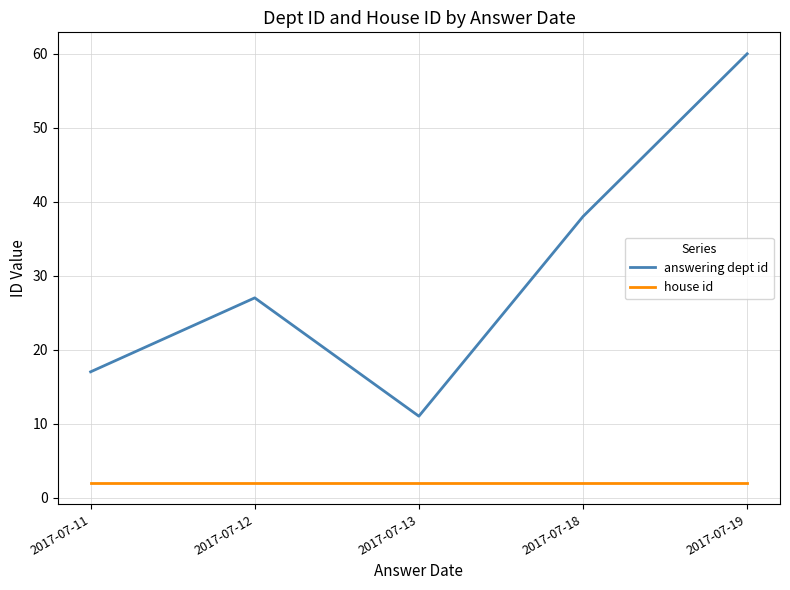

True or false: answering dept id and house id intersect in this chart.

False